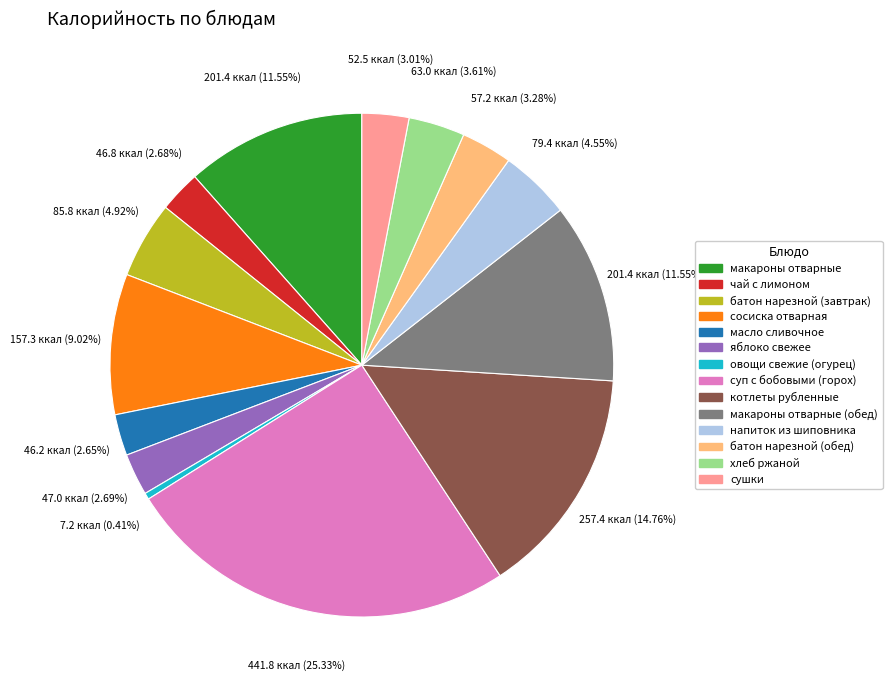

Which slice is the largest?

суп с бобовыми (горох)